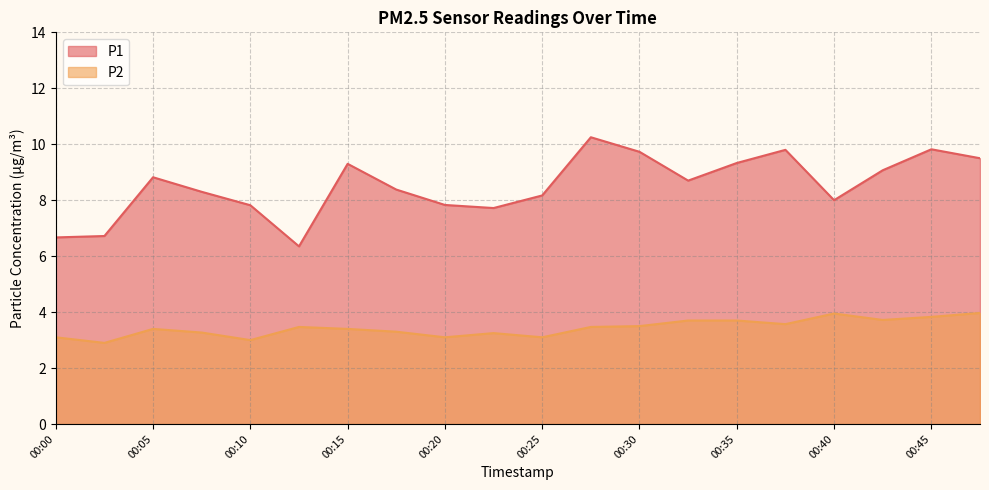

Reading right to left, what are all the values shown in this chart?

P1: 00:48=9.5	00:45=9.8	00:43=9.1	00:40=8.0	00:37=9.8	00:35=9.3	00:33=8.7	00:30=9.7	00:28=10.2	00:25=8.2	00:23=7.7	00:20=7.8	00:18=8.4	00:15=9.3	00:13=6.3	00:10=7.8	00:08=8.3	00:05=8.8	00:03=6.7	00:00=6.7
P2: 00:48=4.0	00:45=3.8	00:43=3.7	00:40=4.0	00:37=3.6	00:35=3.7	00:33=3.7	00:30=3.5	00:28=3.5	00:25=3.1	00:23=3.2	00:20=3.1	00:18=3.3	00:15=3.4	00:13=3.5	00:10=3.0	00:08=3.3	00:05=3.4	00:03=2.9	00:00=3.1